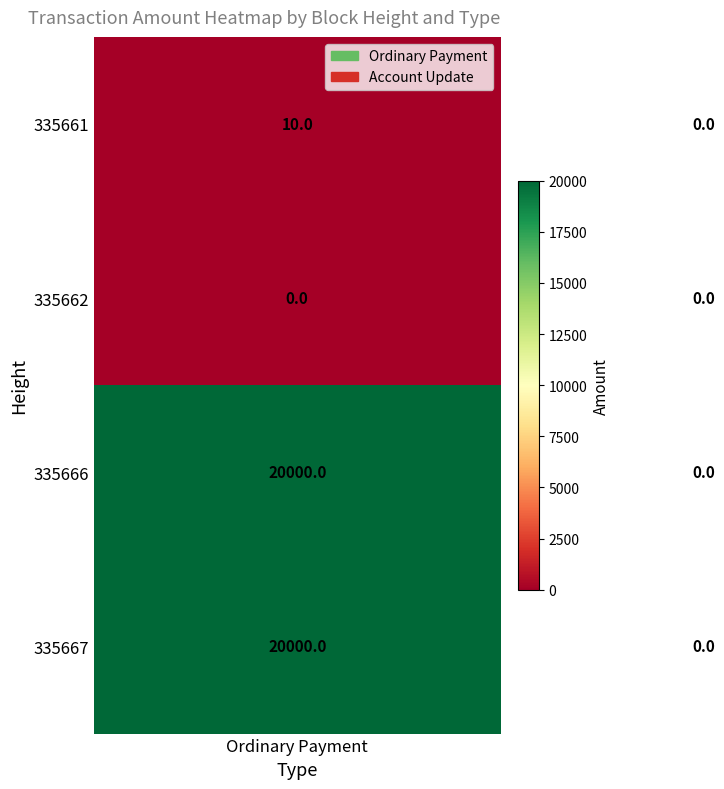

Count the number of categories in the chart.

2